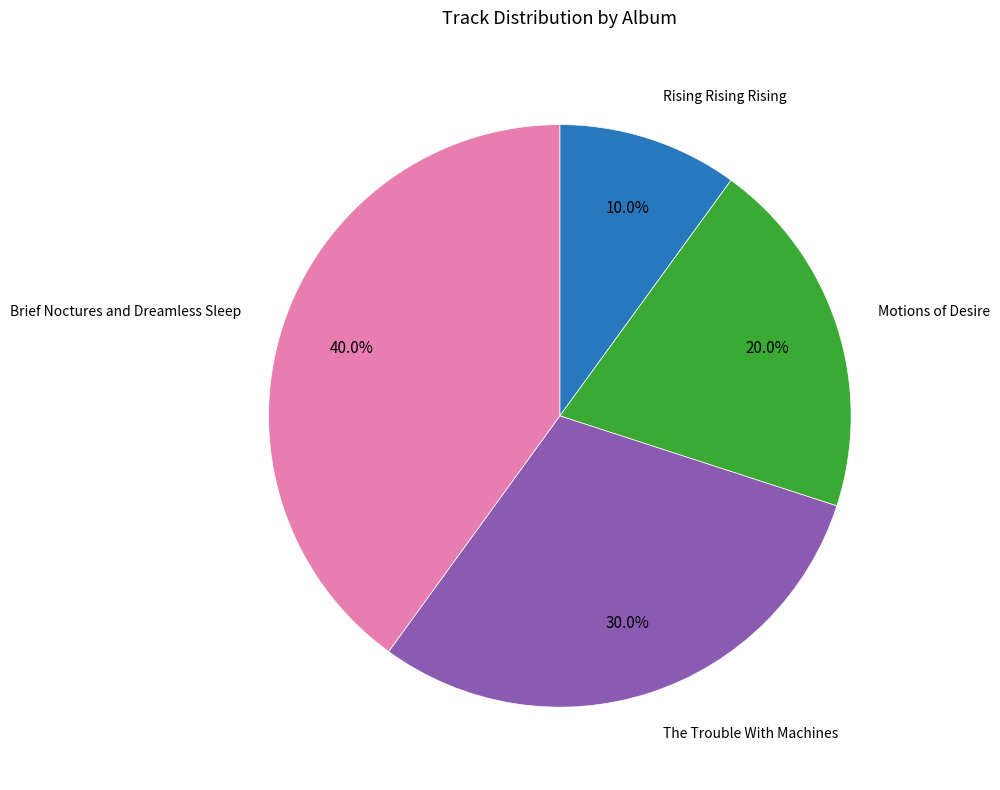

Does any single category account for the majority?

No